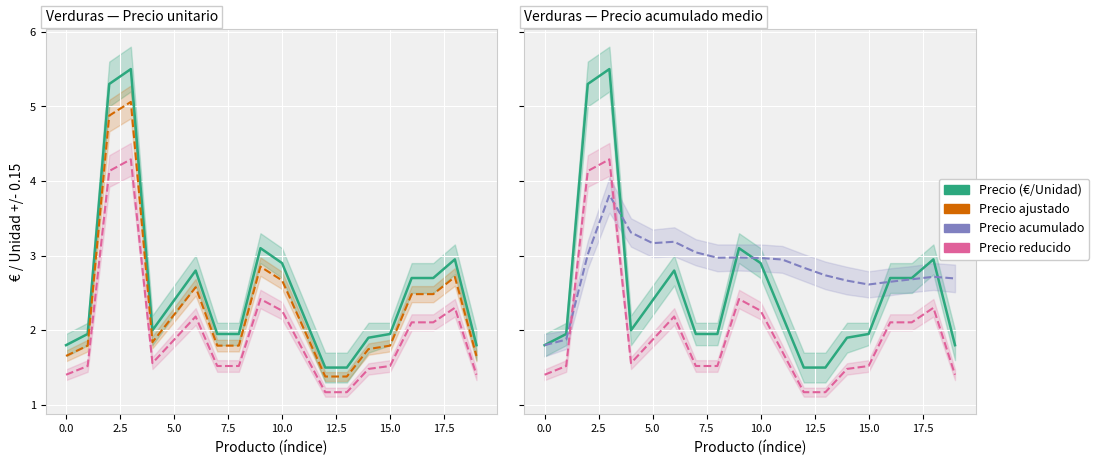

Which category has the lowest value across all series?

12